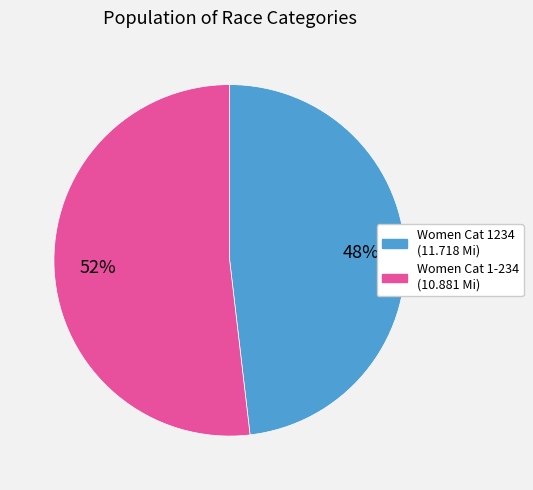

Is there any slice that represents more than half of the pie?

Yes